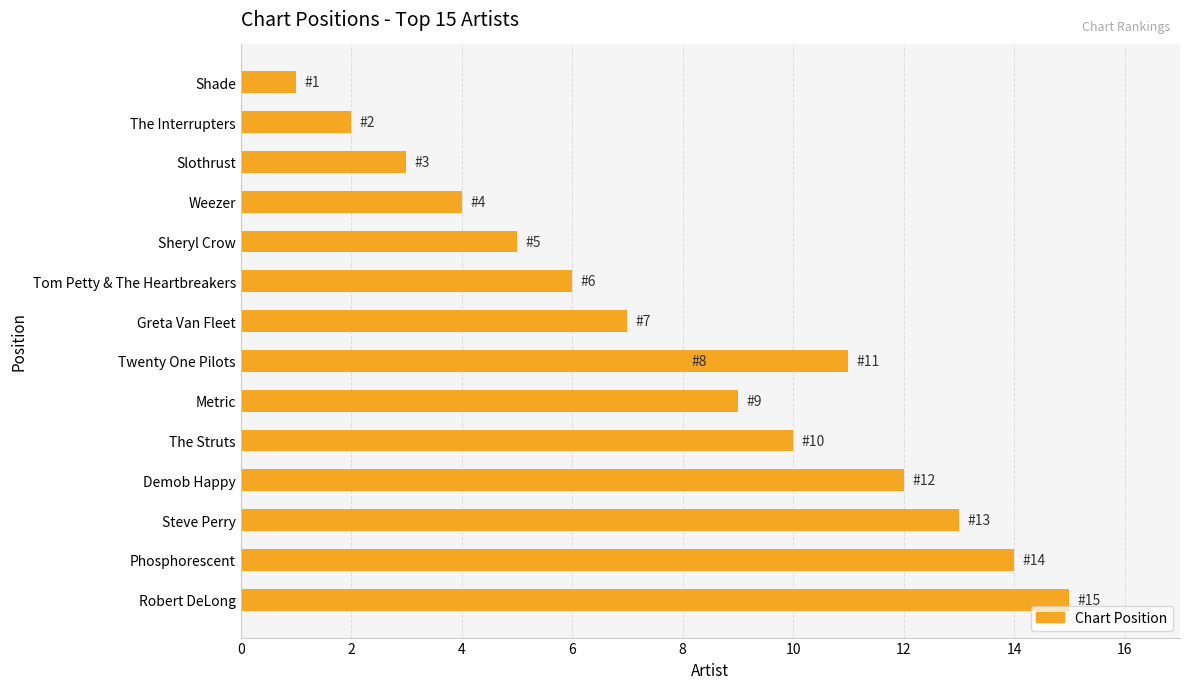

What is the difference between the second highest and minimum values?

13